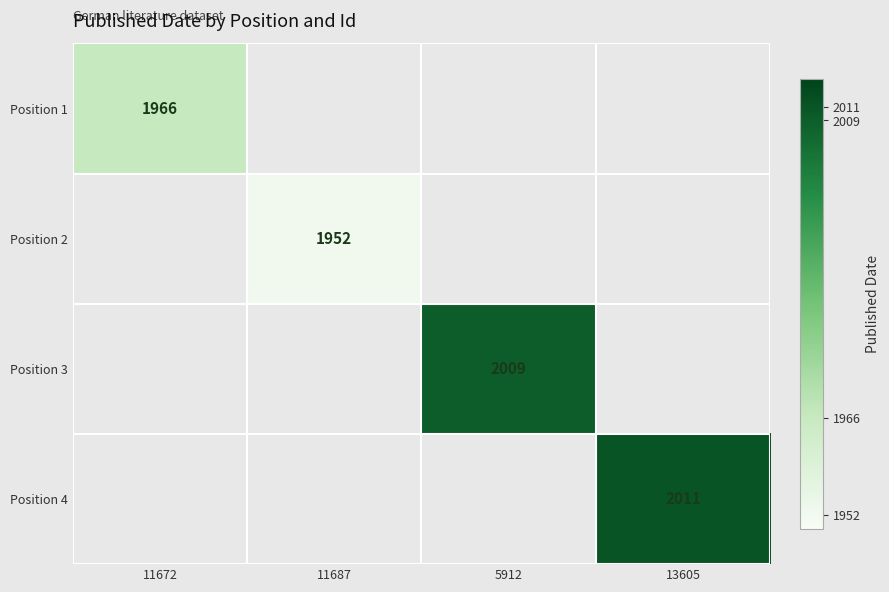

The value of Position 1 at 11672 is 2839. True or false?

False